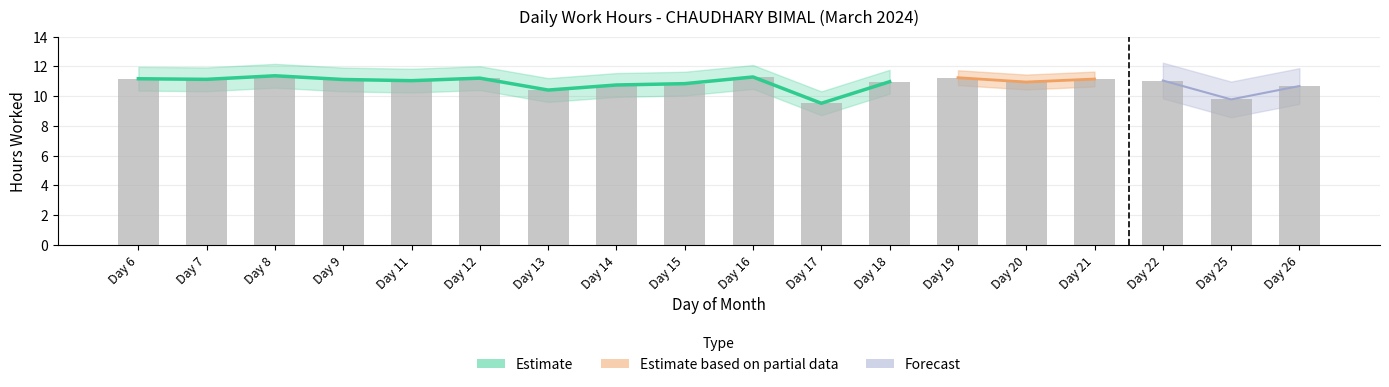

List the labels in order of value, largest first.

Day 8, Day 16, Day 19, Day 12, Day 6, Day 21, Day 7, Day 9, Day 22, Day 11, Day 18, Day 20, Day 15, Day 14, Day 26, Day 13, Day 25, Day 17